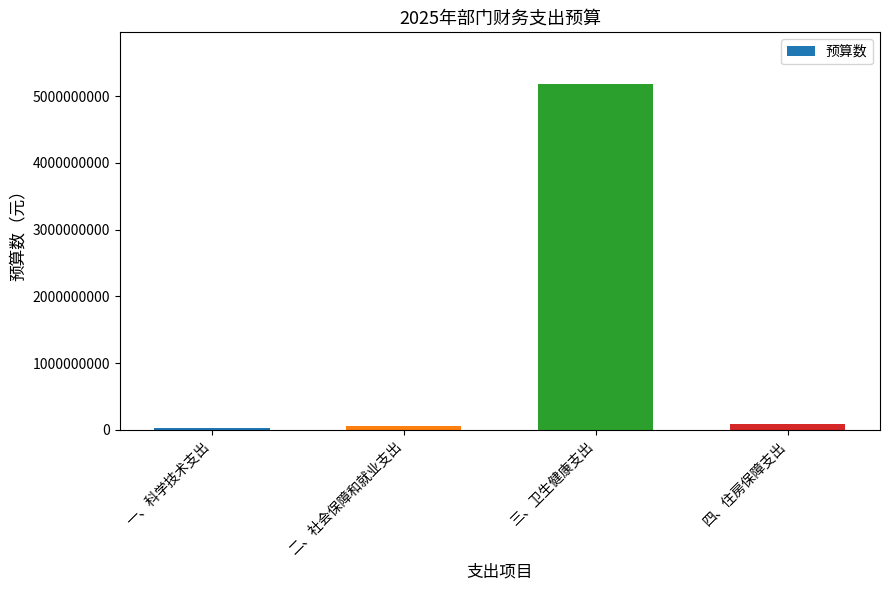

How many distinct data groups are displayed?

1